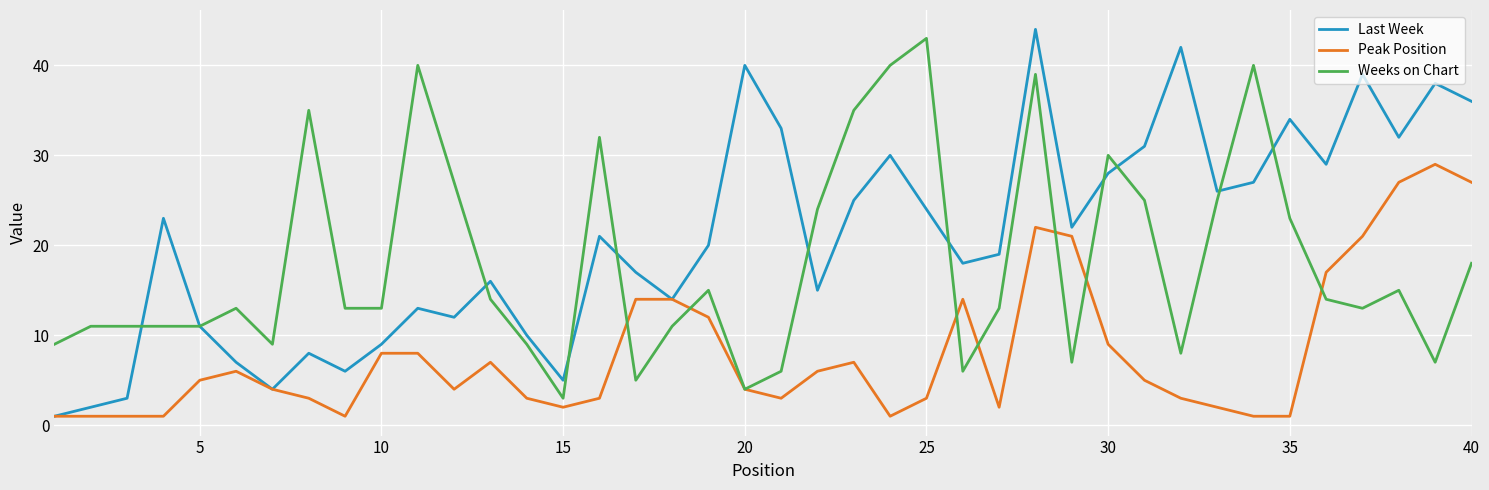

Rank the series by their maximum value, from highest to lowest.

Last Week, Weeks on Chart, Peak Position